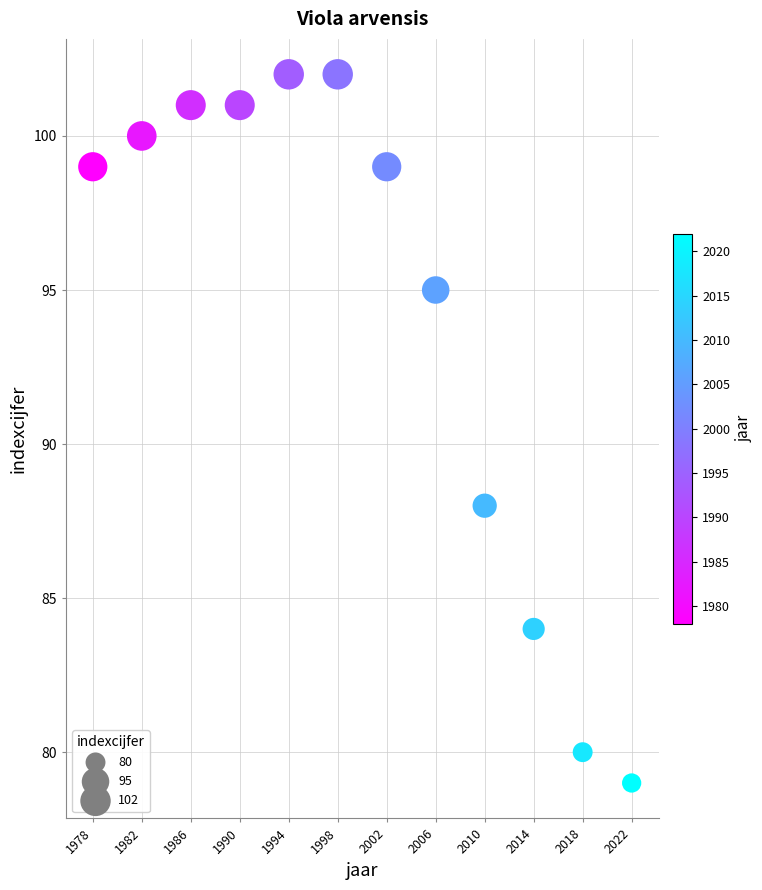

What Y value in the scatter plot is closest to 90?

88